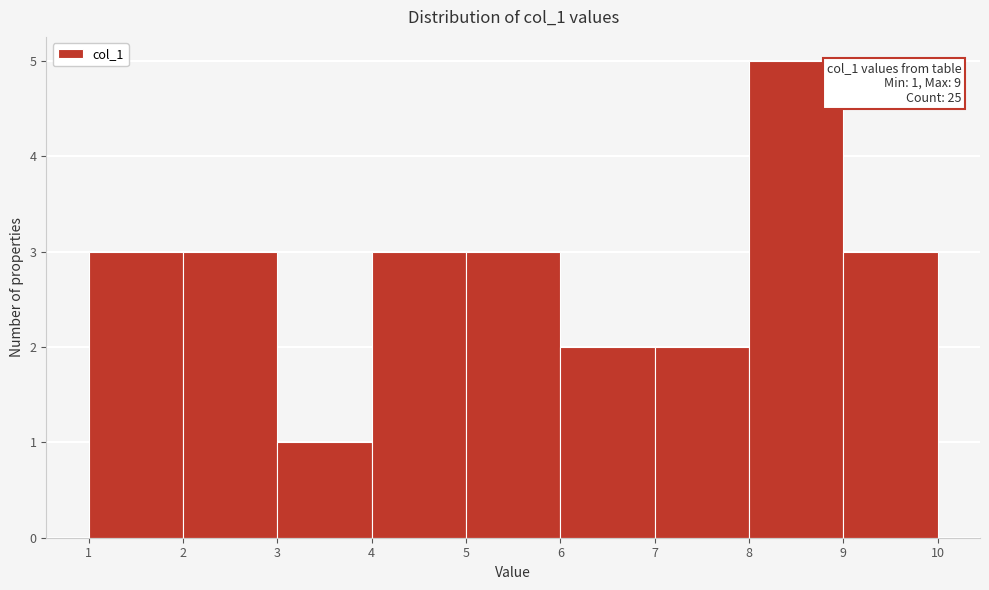

Over which range of the x-axis is the bar tallest?

8 to 9